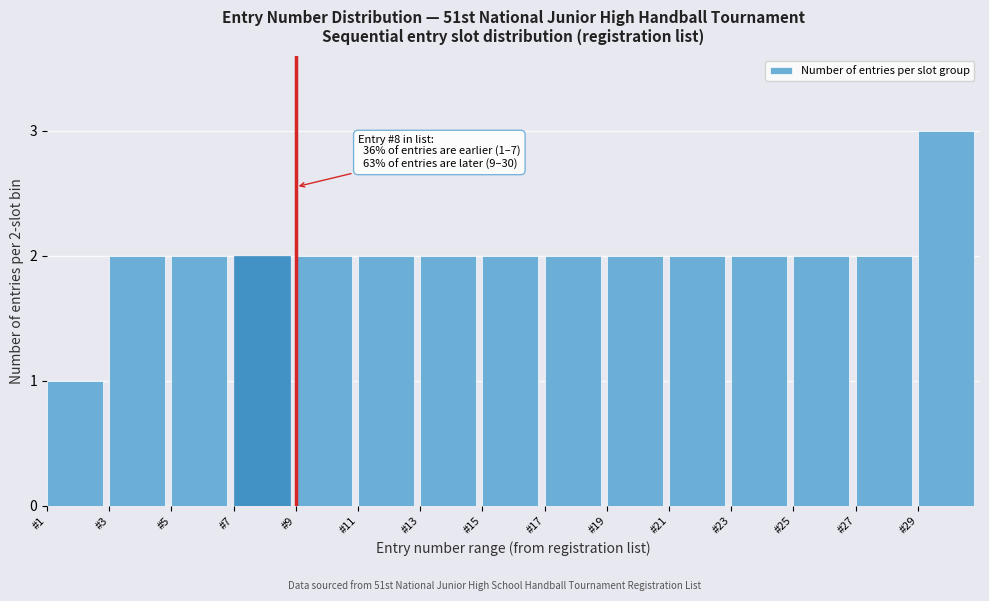

Reading left to right, transcribe all the data shown in this chart.

1	2	2	2	2	2	2	2	2	2	2	2	2	2	3